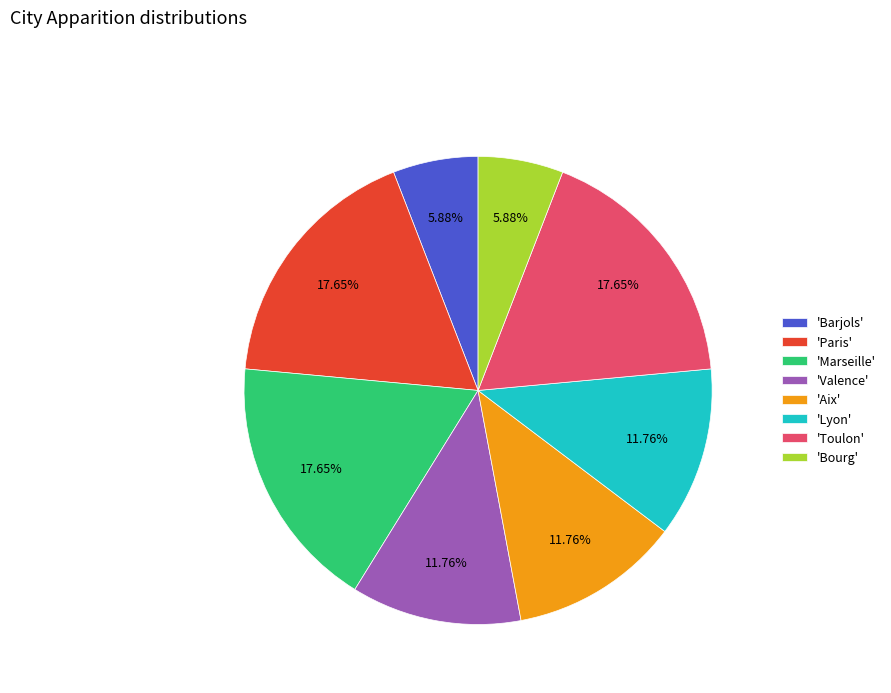

What is the ratio of the value at 'Bourg' to the value at 'Barjols'?

1.0